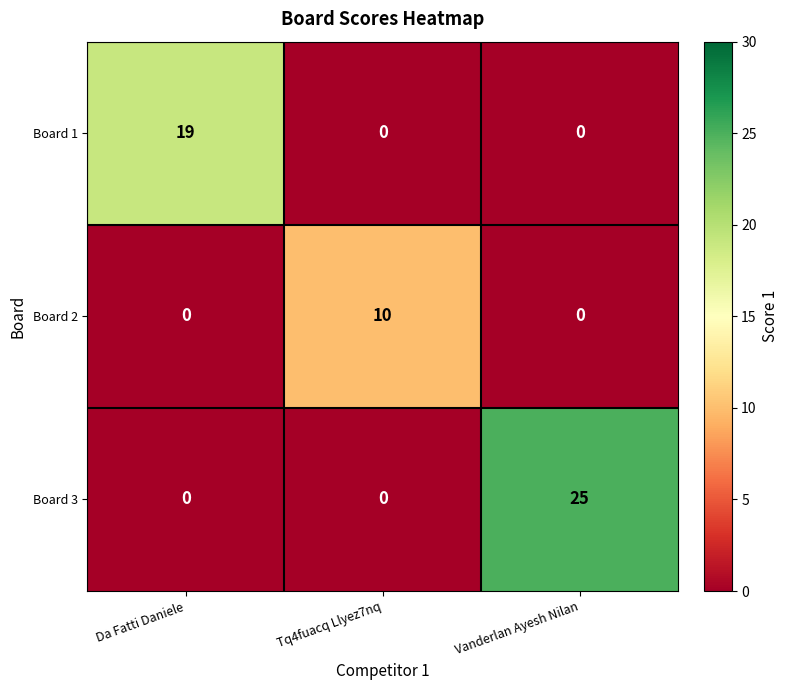

Reading right to left, what are all the values shown in this chart?

Board 1: 0	0	19
Board 2: 0	10	0
Board 3: 25	0	0